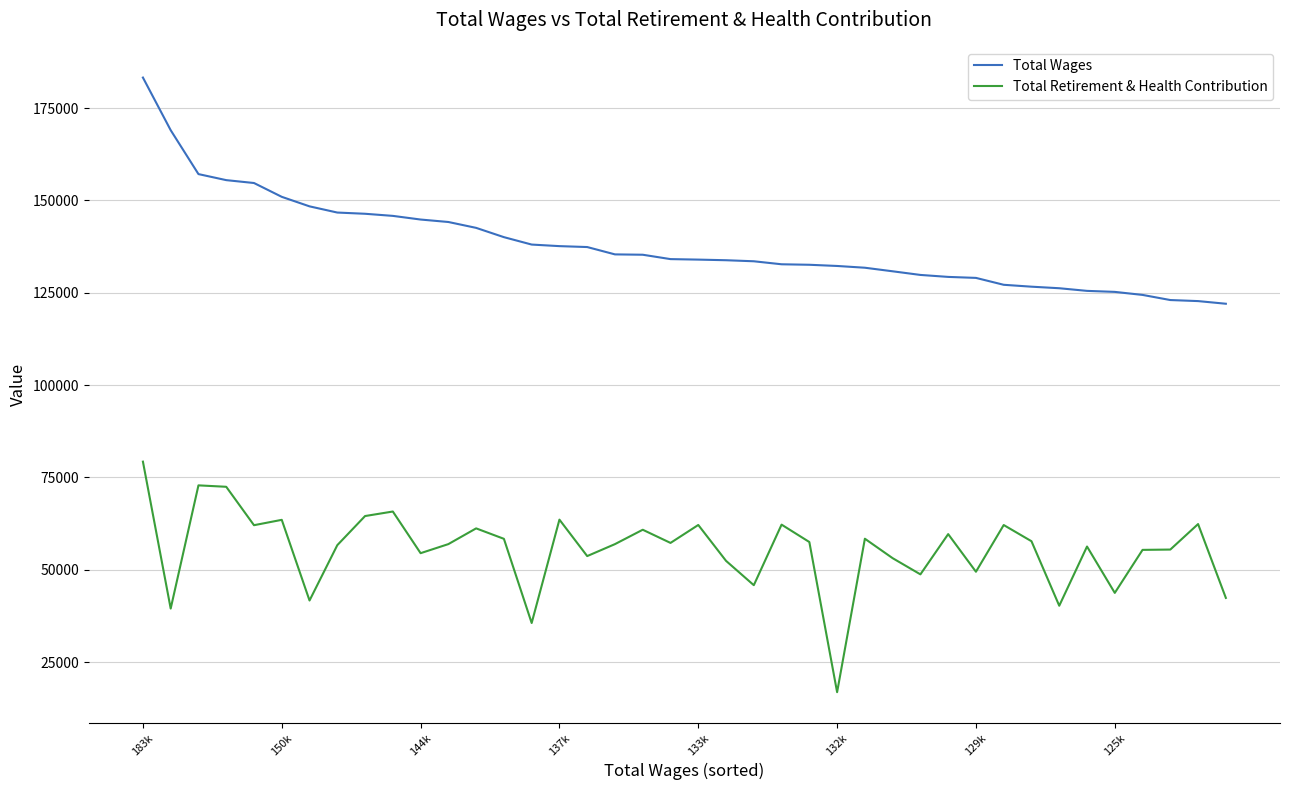

Which series has the largest total across all categories?

Total Wages